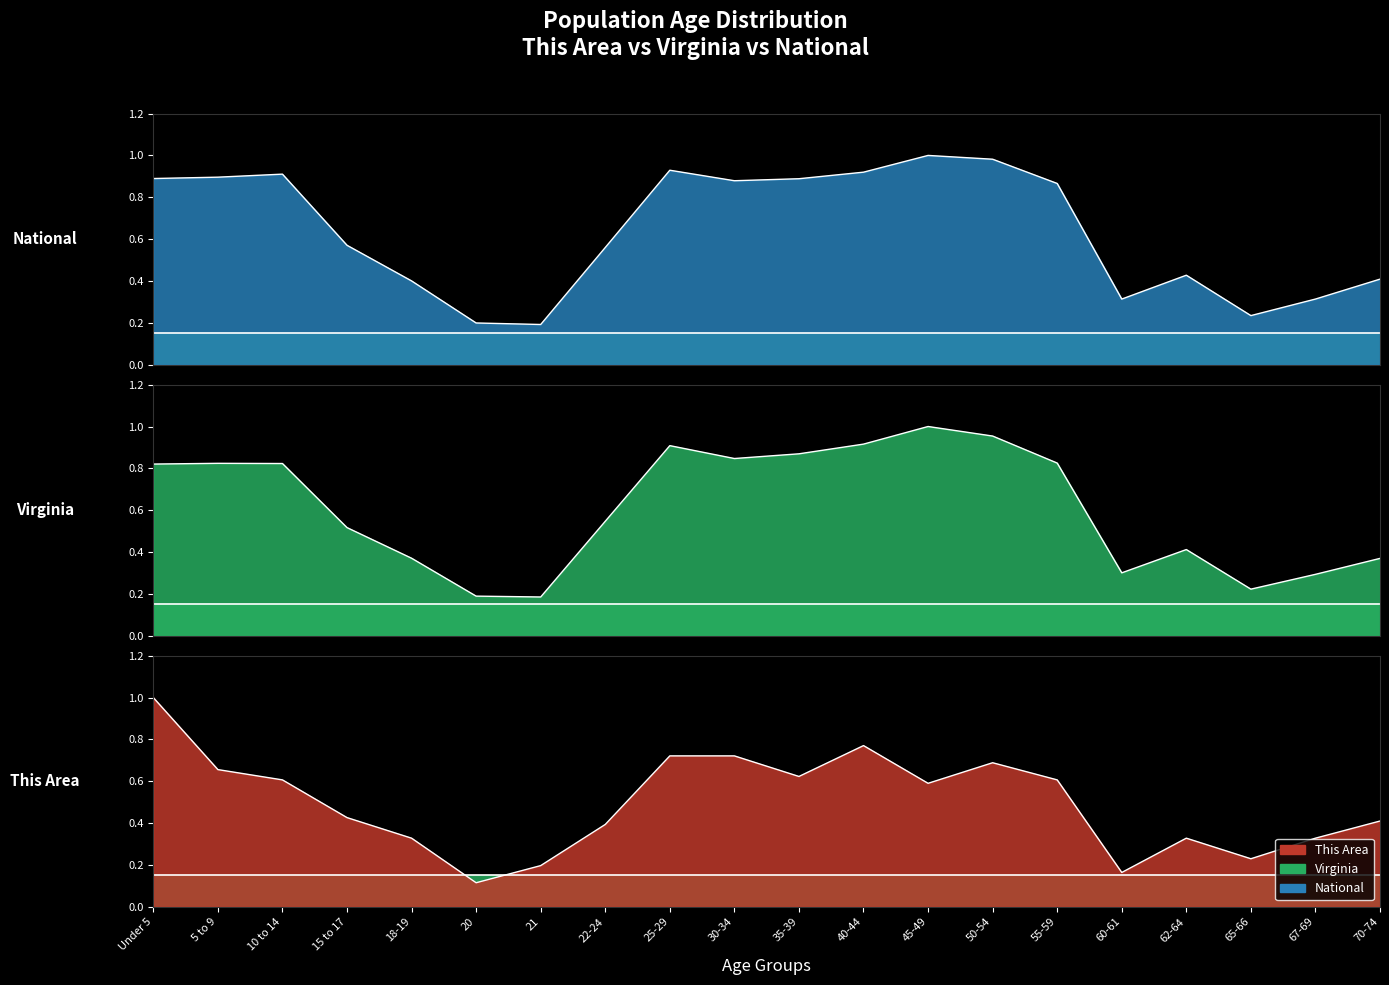

What is the label of the 16th point from the left?

60-61